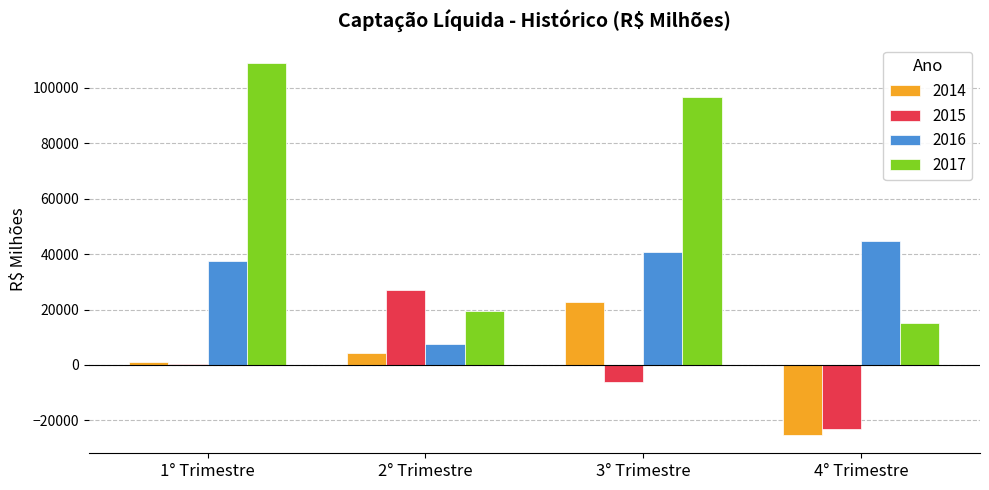

What is the total value across all series at 3° Trimestre?

154121.9